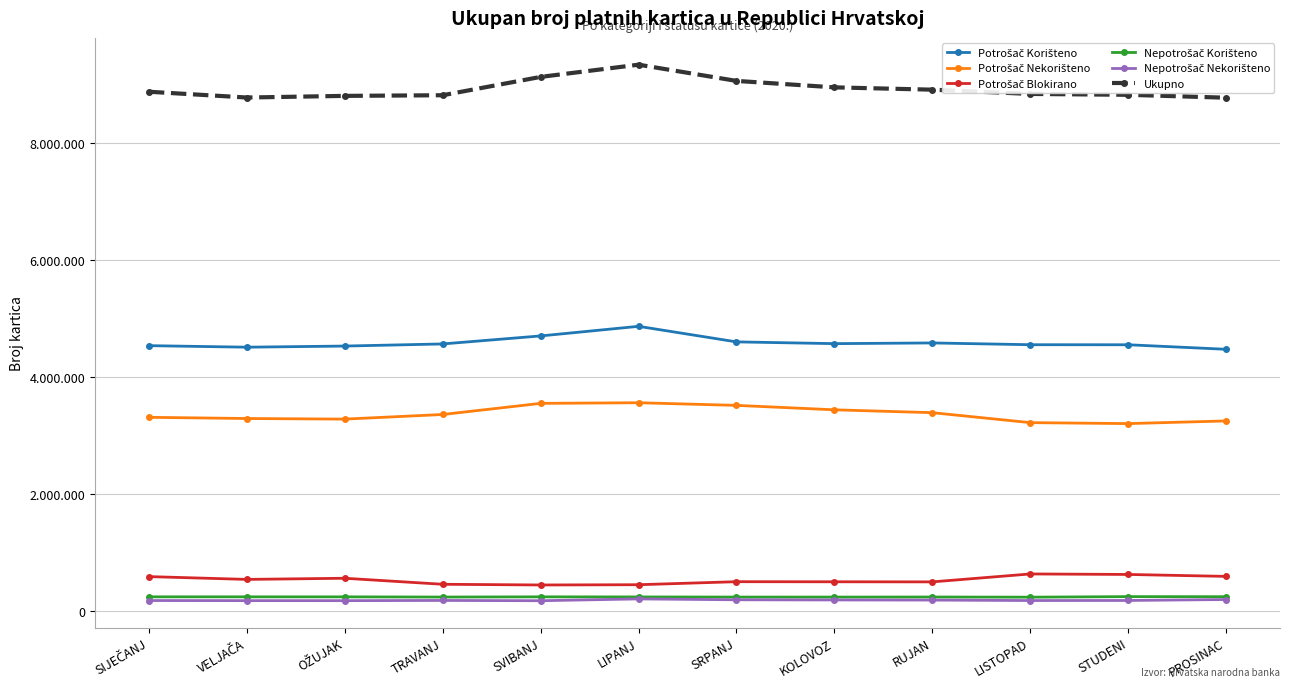

True or false: Potrošač Nekorišteno and Potrošač Blokirano intersect in this chart.

False